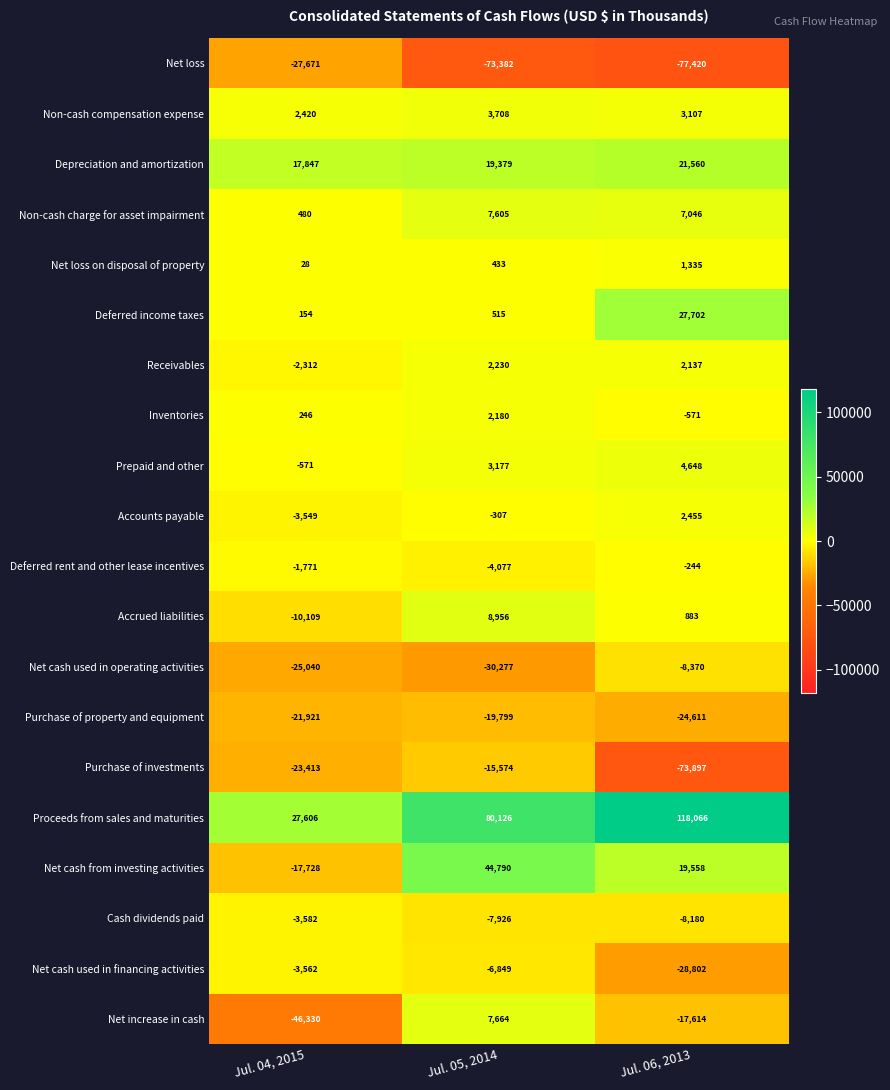

The Inventories series shows 115 at Jul. 04, 2015. True or false?

False